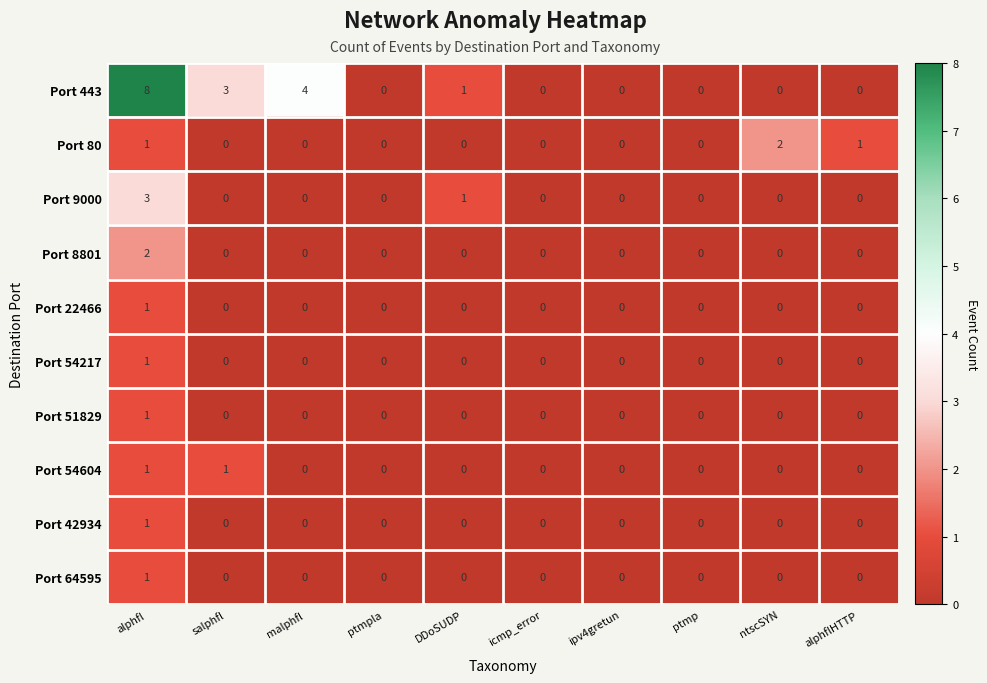

At which category is the sum across all series the highest?

alphfl